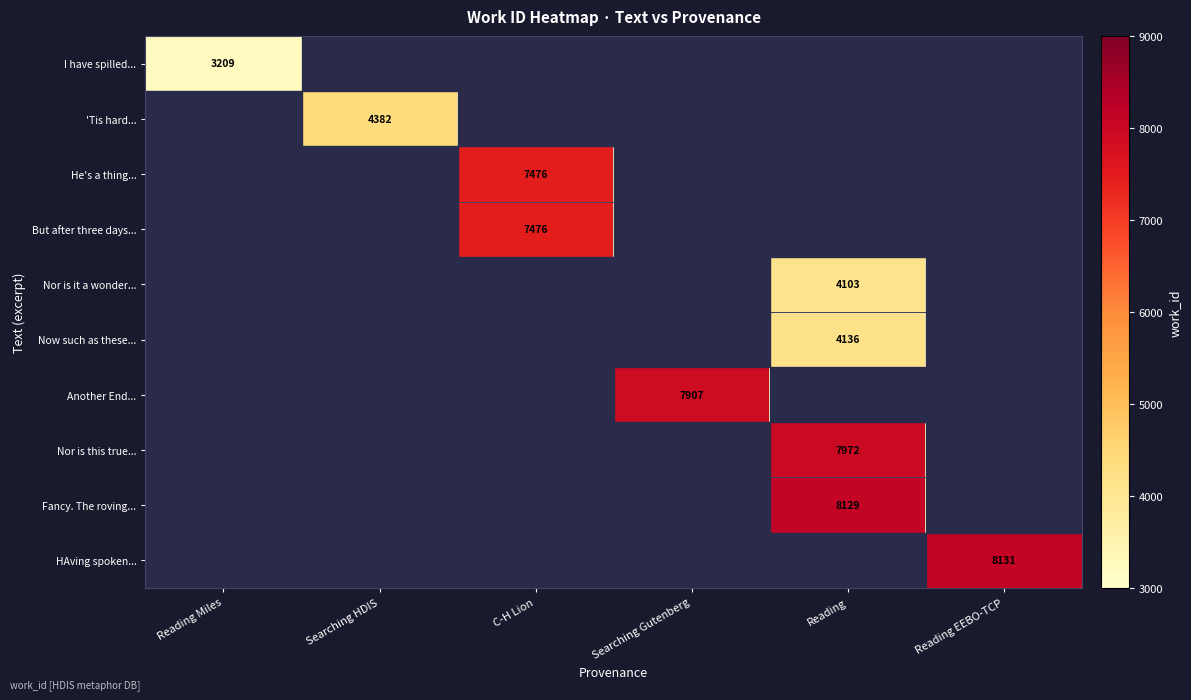

The value of Nor is this true... at Reading is 7972. True or false?

True